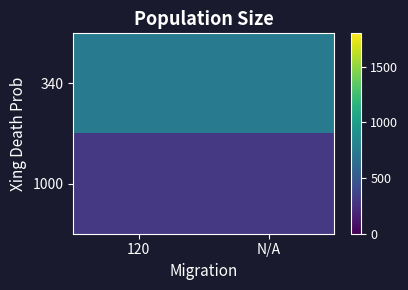

Rank the series by their average value, from lowest to highest.

1000, 340